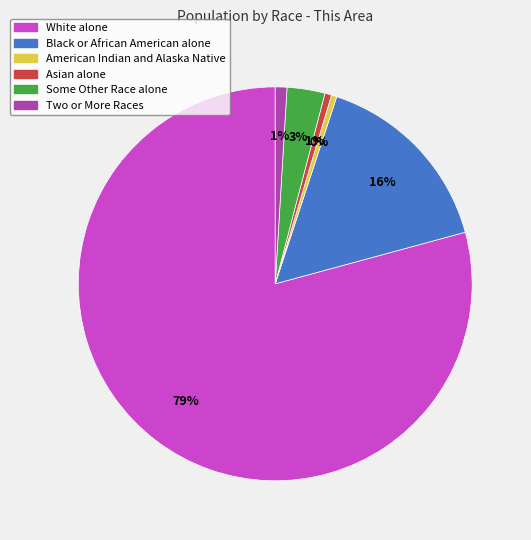

Is the sum of White alone and American Indian and Alaska Native greater than half?

Yes